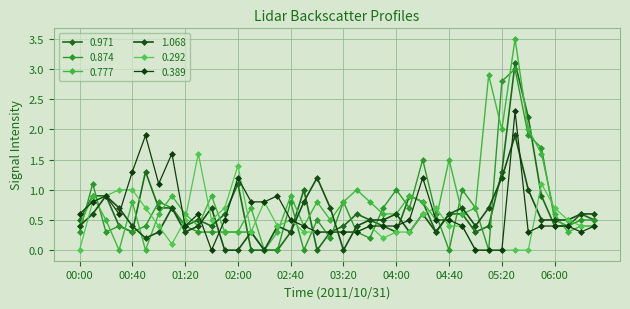

Reading left to right, transcribe all the data shown in this chart.

0.971: 0.5	0.9	0.9	0.4	0.3	1.3	0.7	0.7	0.4	0.5	0.4	0.6	1.1	0.0	0.0	0.0	0.3	1.0	0.0	0.3	0.4	0.6	0.5	0.4	0.3	0.9	0.8	0.3	0.6	0.6	0.3	0.4	1.3	3.1	2.2	0.9	0.4	0.4	0.6	0.5
0.874: 0.3	1.1	0.3	0.4	0.3	0.4	0.8	0.7	0.4	0.3	0.3	0.3	0.3	0.3	0.0	0.0	0.8	0.0	0.5	0.2	0.8	0.3	0.2	0.7	1.0	0.7	1.5	0.6	0.0	1.0	0.7	0.0	2.8	3.0	1.9	1.7	0.5	0.4	0.5	0.5
0.777: 0.4	0.9	0.5	0.0	0.8	0.0	0.6	0.9	0.6	0.4	0.9	0.3	0.3	0.7	0.0	0.3	0.9	0.4	0.8	0.5	0.8	1.0	0.8	0.6	0.6	0.9	0.8	0.5	1.5	0.6	0.7	2.9	2.0	3.5	2.0	1.6	0.6	0.3	0.4	0.4
1.068: 0.4	0.6	0.9	0.7	0.4	0.2	0.3	0.7	0.3	0.4	0.7	0.0	0.0	0.3	0.0	0.4	0.3	0.8	1.2	0.7	0.0	0.4	0.5	0.5	0.6	0.3	0.6	0.3	0.6	0.7	0.4	0.7	1.2	1.9	1.0	0.5	0.5	0.5	0.6	0.6
0.292: 0.0	0.8	0.9	1.0	1.0	0.7	0.4	0.1	0.5	1.6	0.5	0.7	1.4	0.3	0.8	0.4	0.5	0.3	0.3	0.3	0.3	0.3	0.4	0.2	0.3	0.3	0.6	0.7	0.4	0.4	0.0	0.0	0.0	0.0	0.0	1.1	0.7	0.5	0.4	0.4
0.389: 0.6	0.8	0.9	0.6	1.3	1.9	1.1	1.6	0.4	0.6	0.0	0.5	1.2	0.8	0.8	0.9	0.5	0.4	0.3	0.3	0.3	0.3	0.4	0.4	0.4	0.5	1.2	0.5	0.5	0.4	0.0	0.0	0.0	2.3	0.3	0.4	0.4	0.4	0.3	0.4